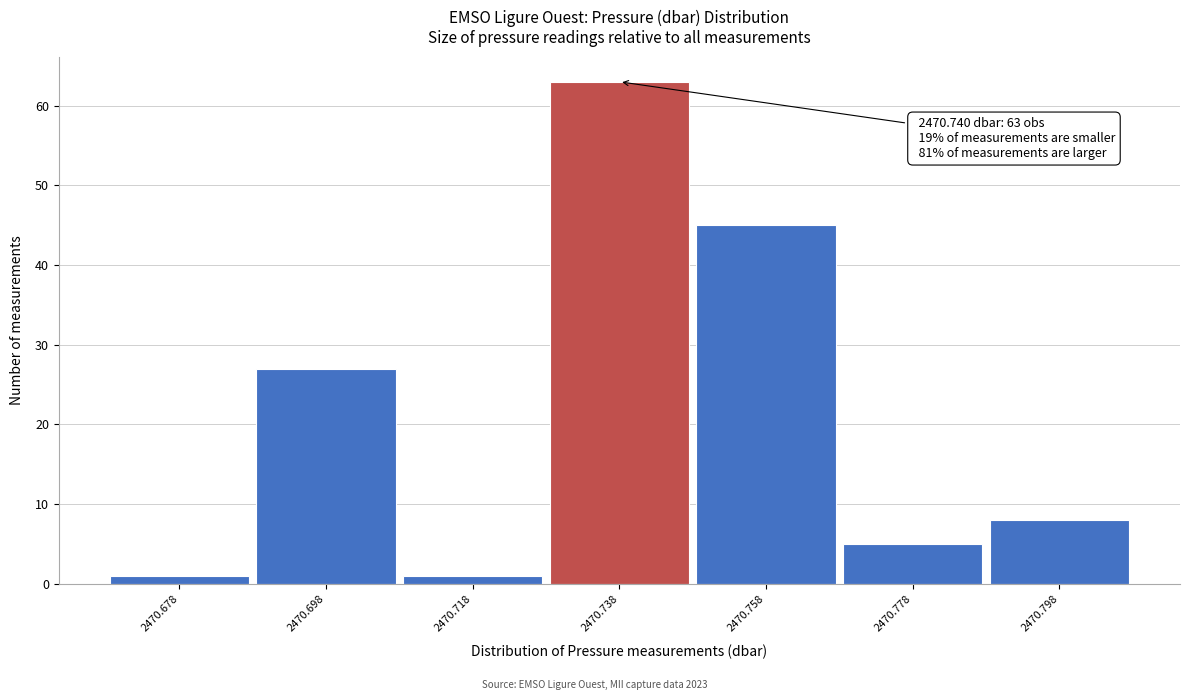

Reading right to left, what are all the values shown in this chart?

8	5	45	63	1	27	1